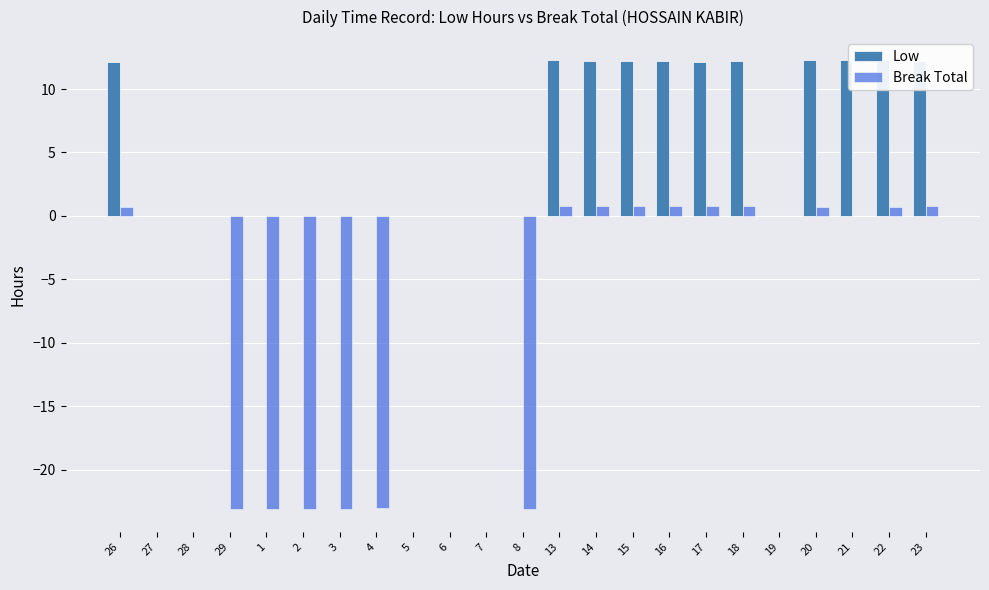

What is the label of the 11th bar from the left?

7